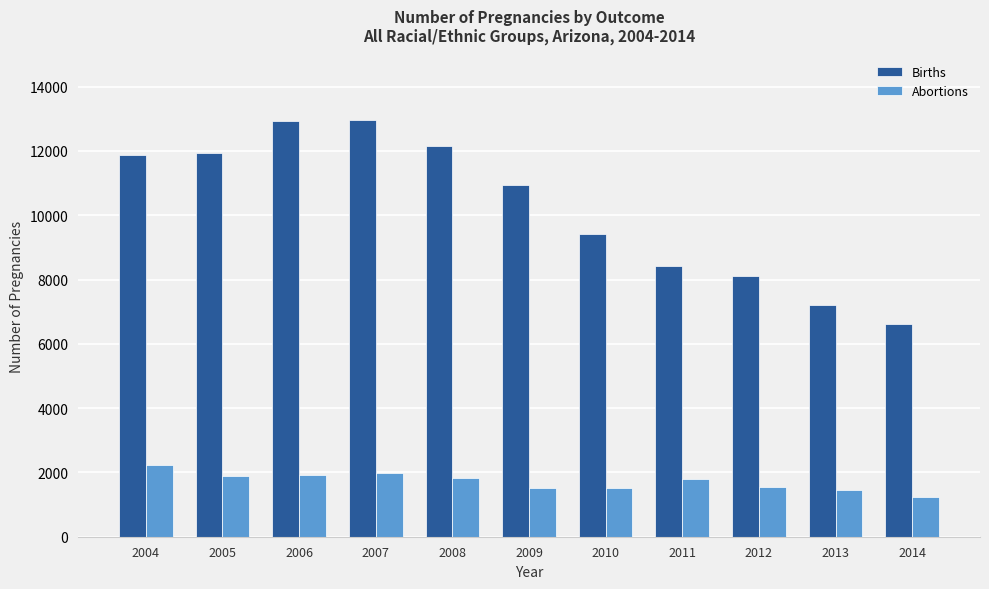

At which label is Births closest to 9797?

2010